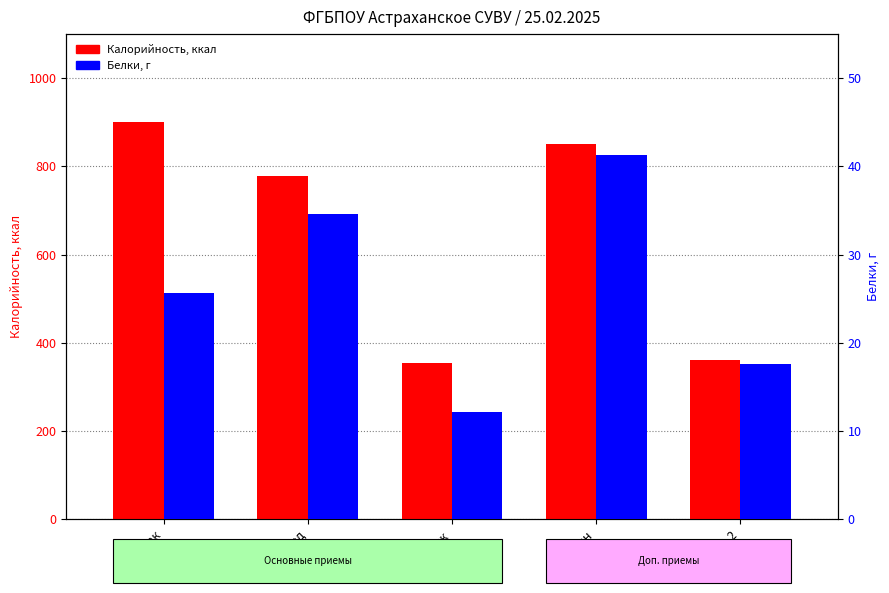

Read the Калорийность value at Ужин.

850.7